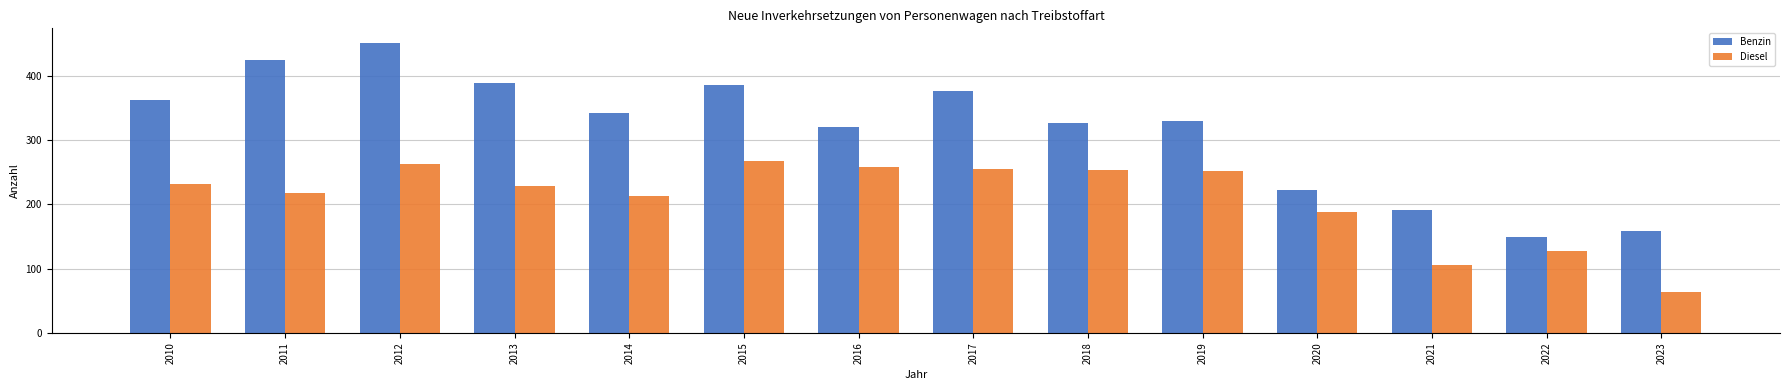

At which label does Benzin reach its peak?

2012